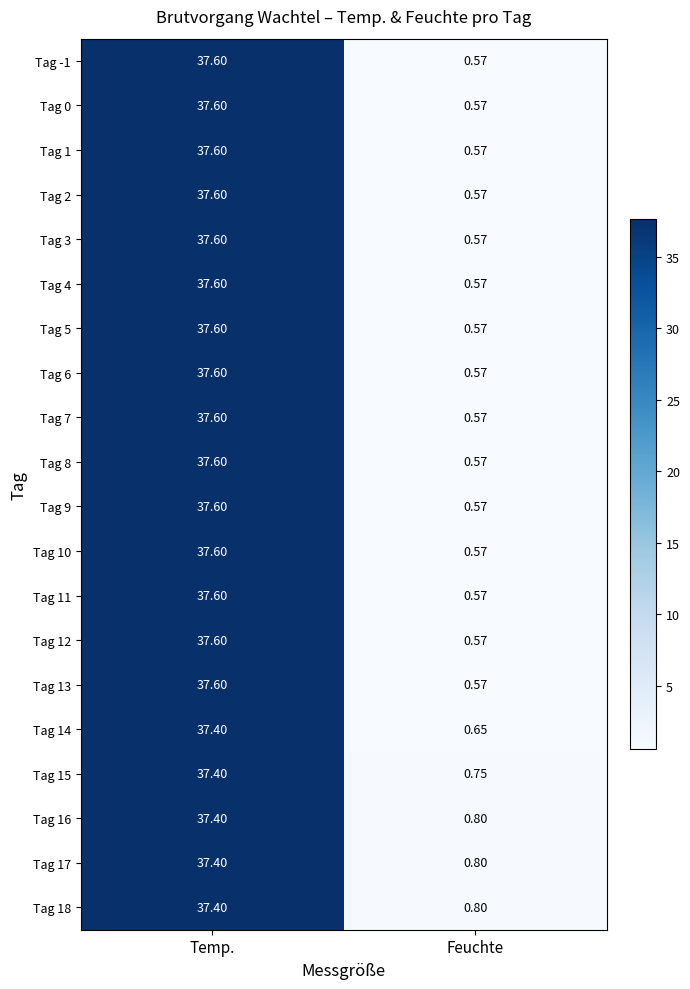

Is the value of Tag 3 at Feuchte greater than the value of Tag 14 at Temp.?

No